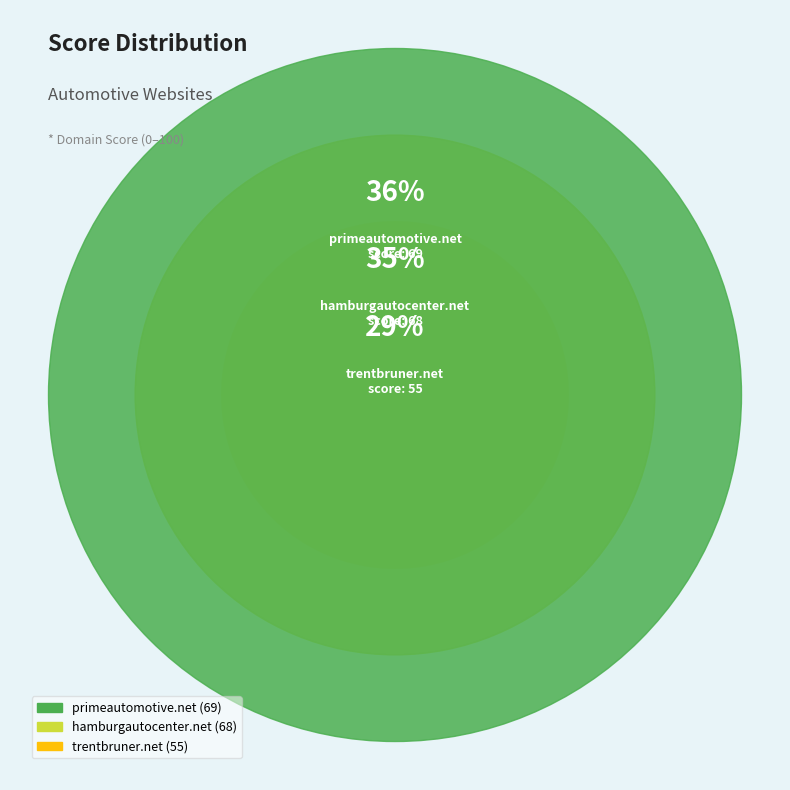

Combined, do trentbruner.net and hamburgautocenter.net account for over 50%?

Yes